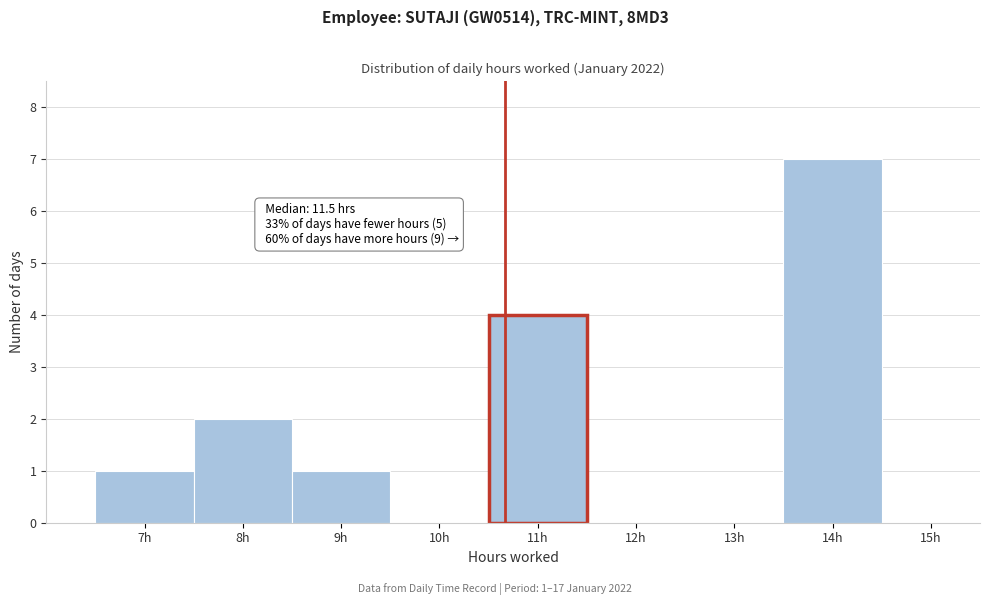

Reading left to right, extract all data points from this chart.

7h=1	8h=2	9h=1	10h=0	11h=4	12h=0	13h=0	14h=7	15h=0